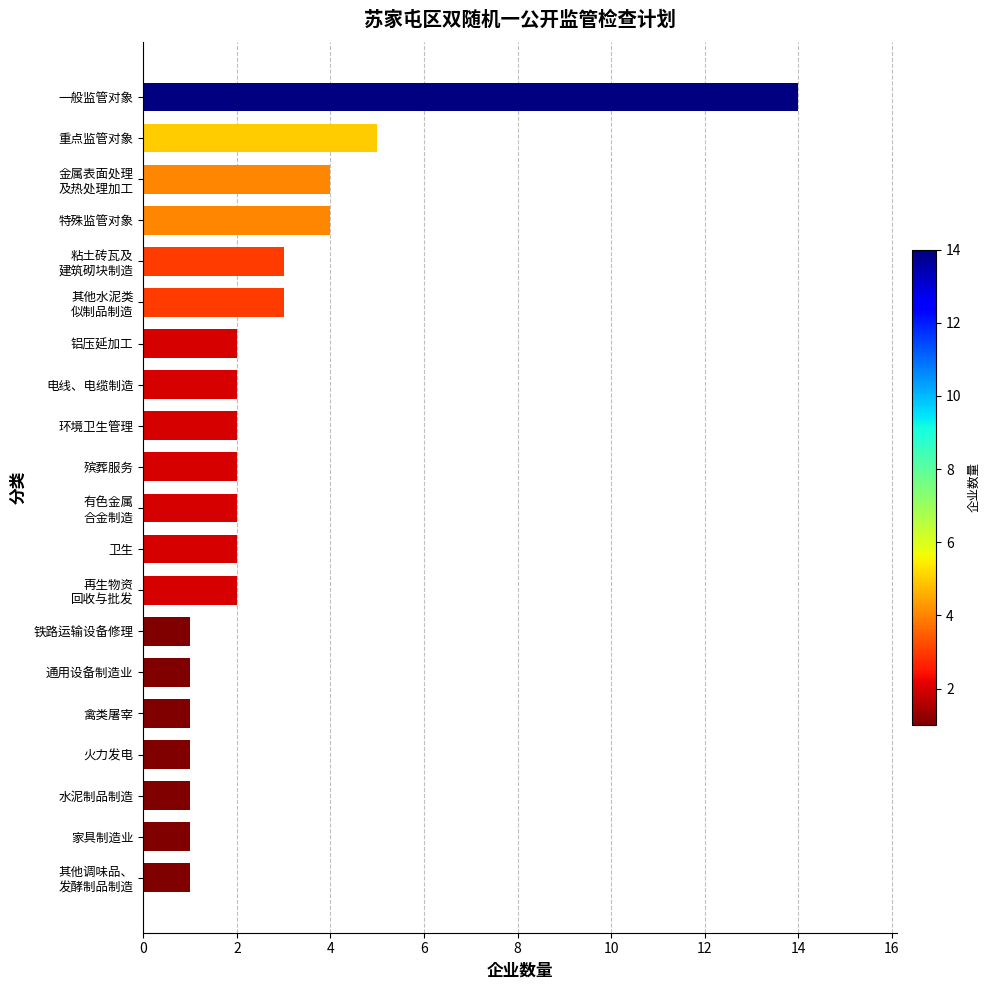

The chart shows a value of 1 at 铁路运输设备修理. True or false?

True